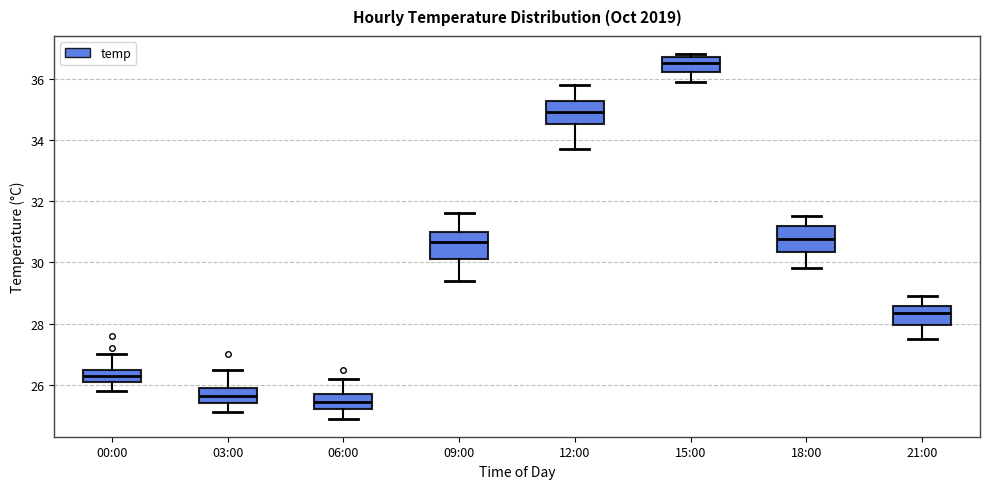

Where is the upper edge of the box for 00:00 on the y-axis? The values are not printed on the chart, so give them approximately, as read against the axis.

26.6